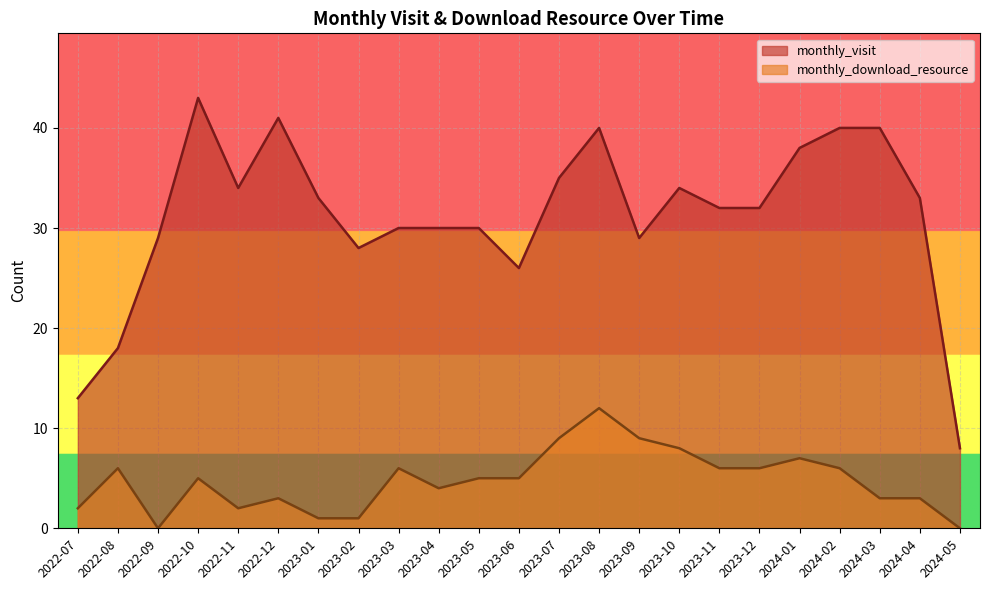

True or false: monthly_download_resource has a value of 12 at 2024-01.

False